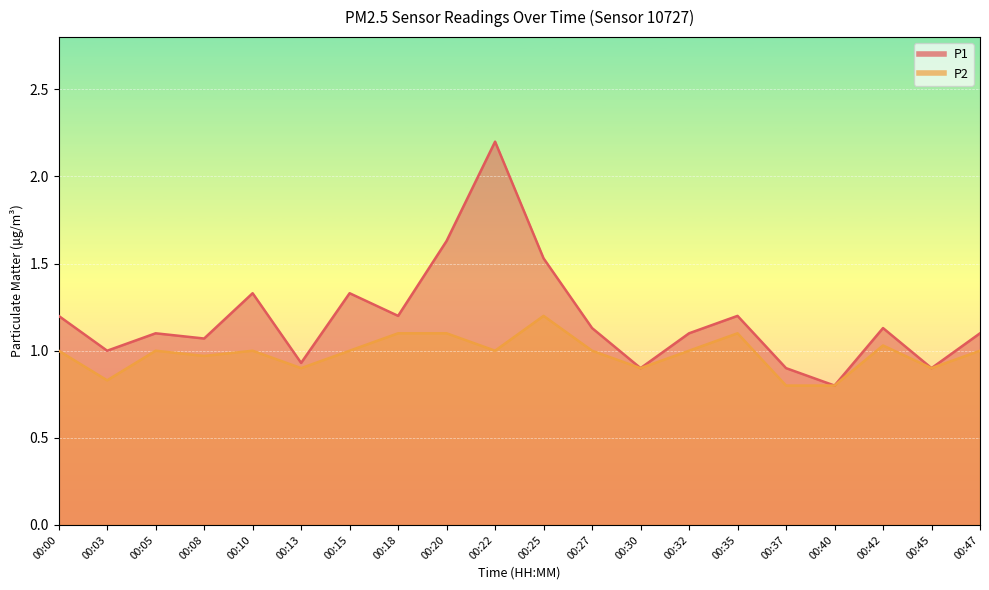

What is the value of the P1 point at the 10th from the left?

2.2